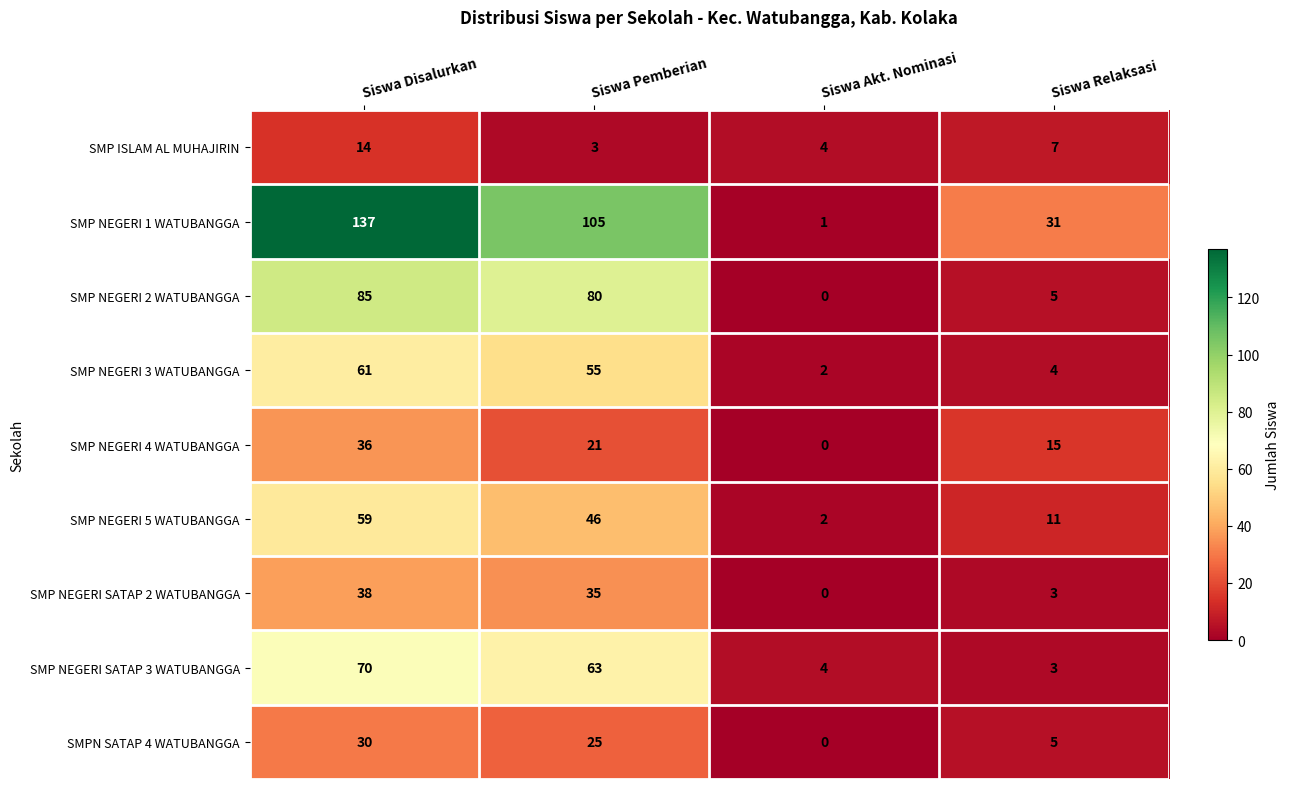

The value of SMP NEGERI 4 WATUBANGGA at Siswa Pemberian is 4. True or false?

False